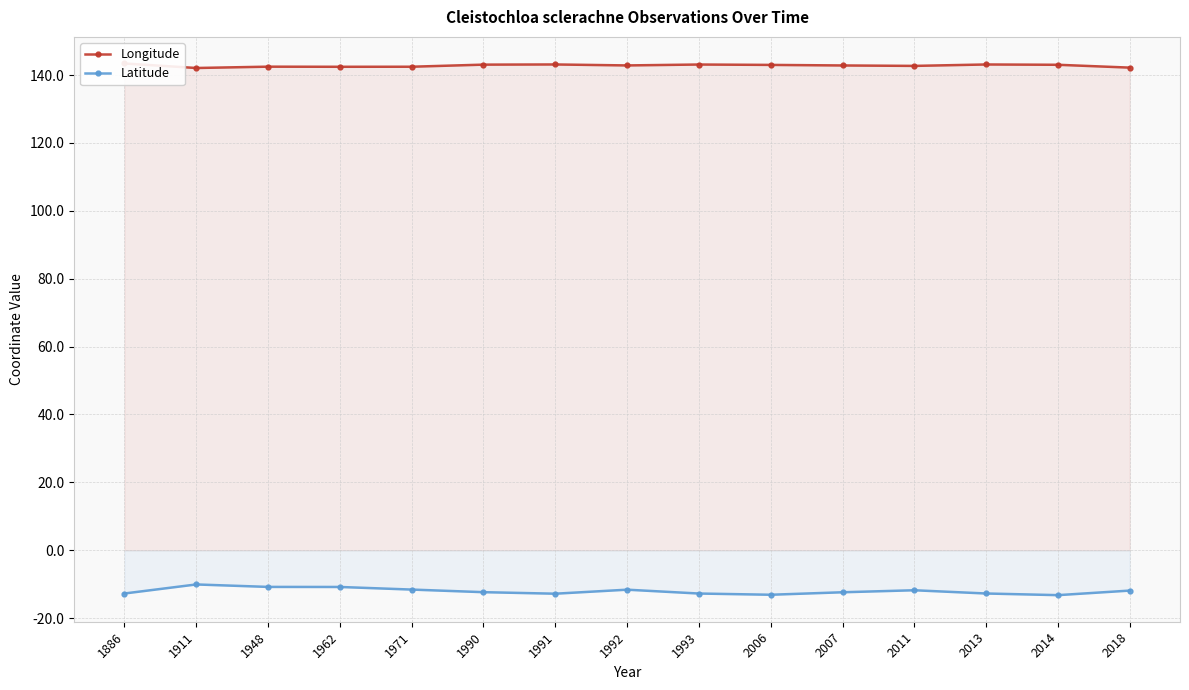

What is the total value across all series at 2006?

129.9